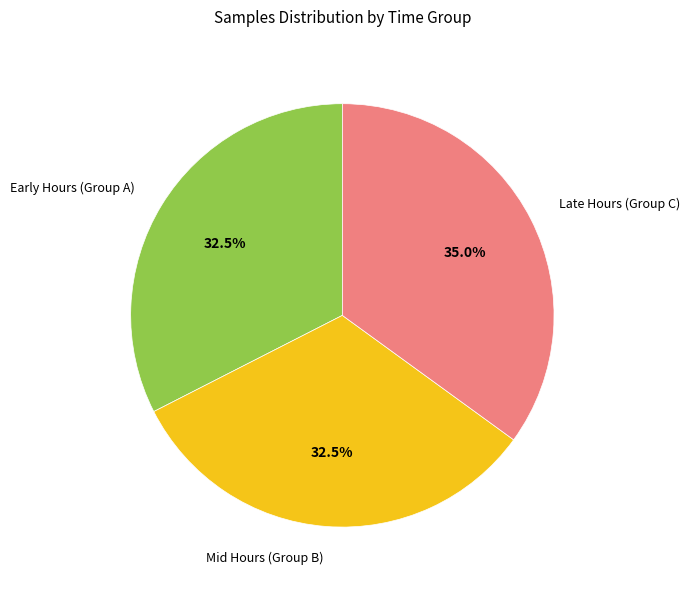

To the nearest percent, what is the average slice percentage?

33%